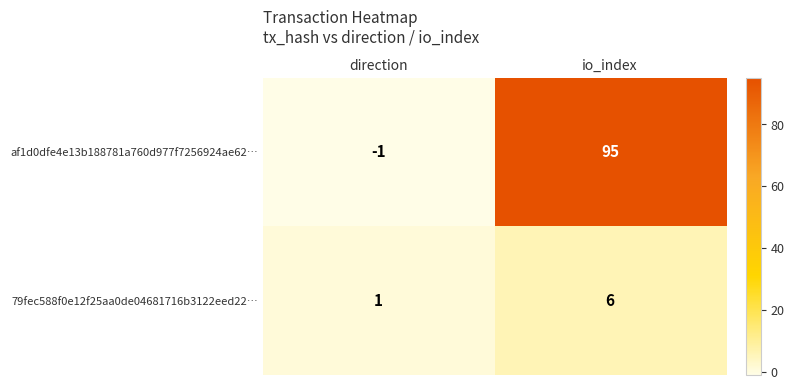

At how many categories does at least one series exceed 38?

1